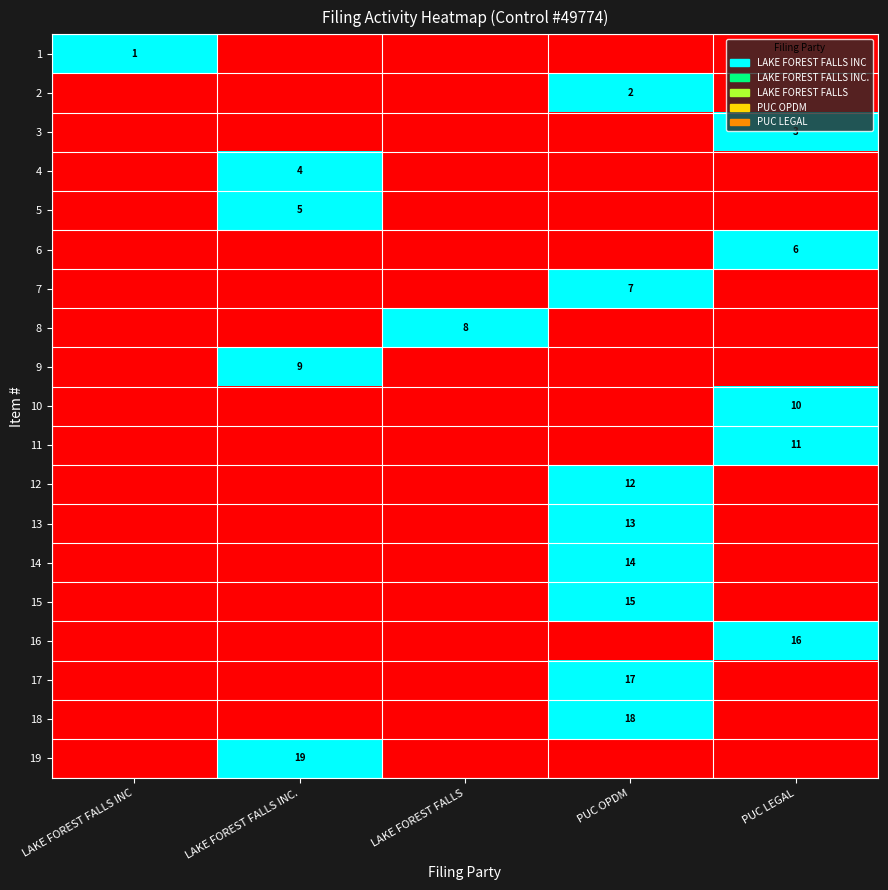

At how many categories does at least one series exceed 0?

5